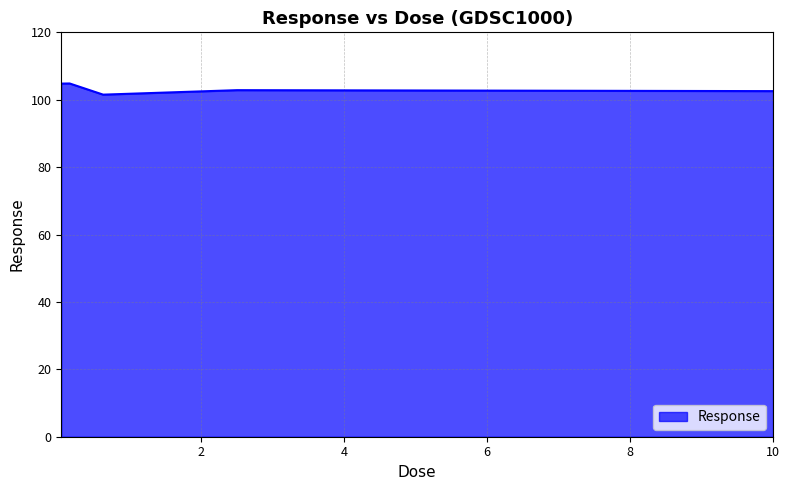

What is the maximum value shown in the chart?

104.8